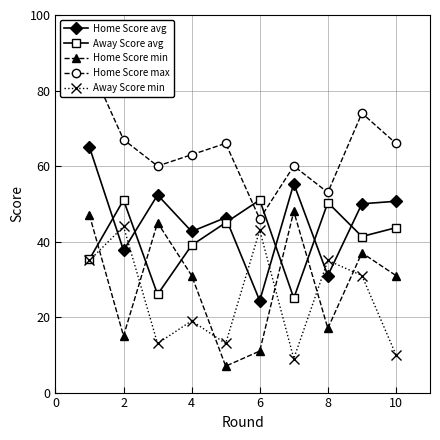

What is the lowest value of the Home Score min series?

7.0